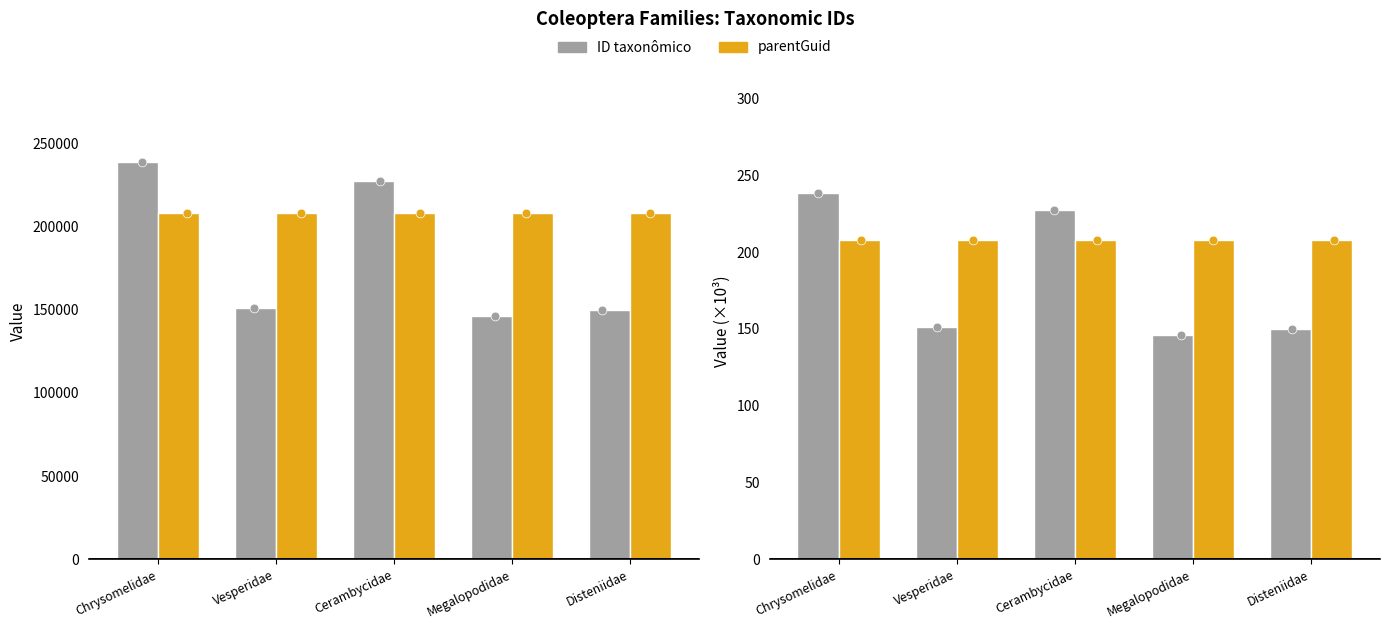

At which category is the sum across all series the highest?

Chrysomelidae